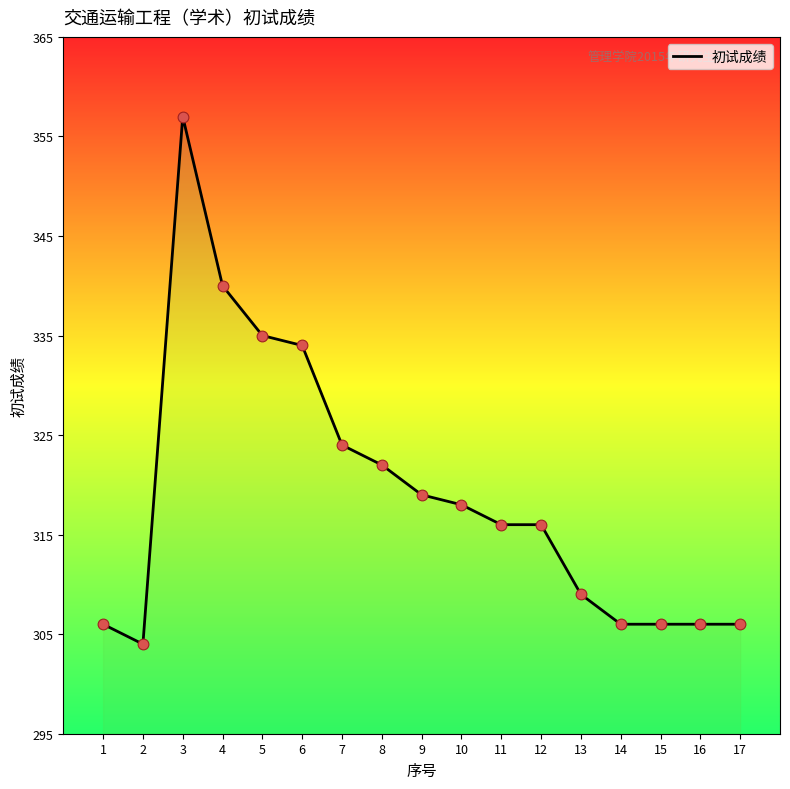

Which has a higher value, 3 or 4?

3